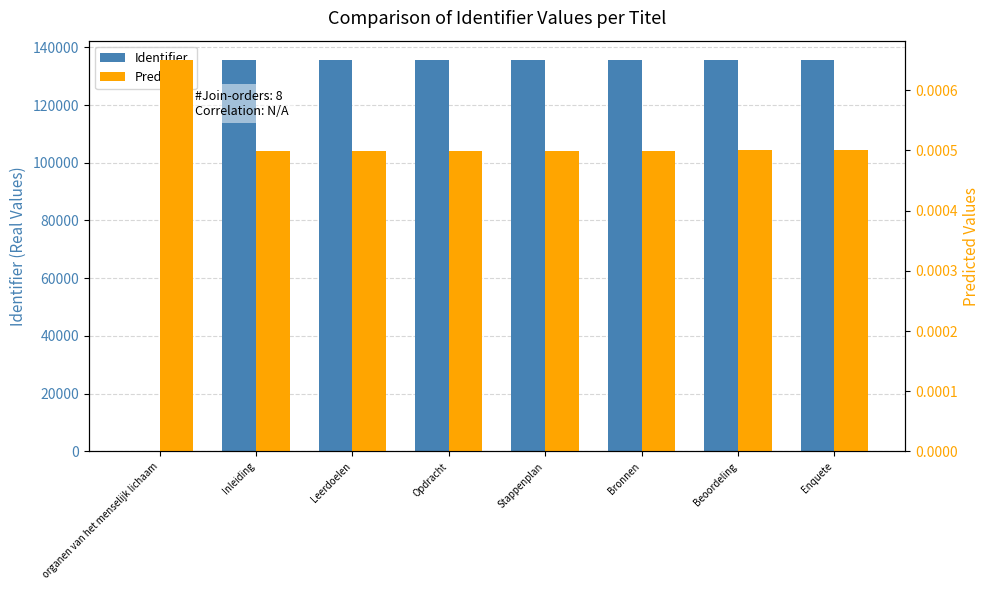

The Predicted series shows 0.0 at Stappenplan. True or false?

True